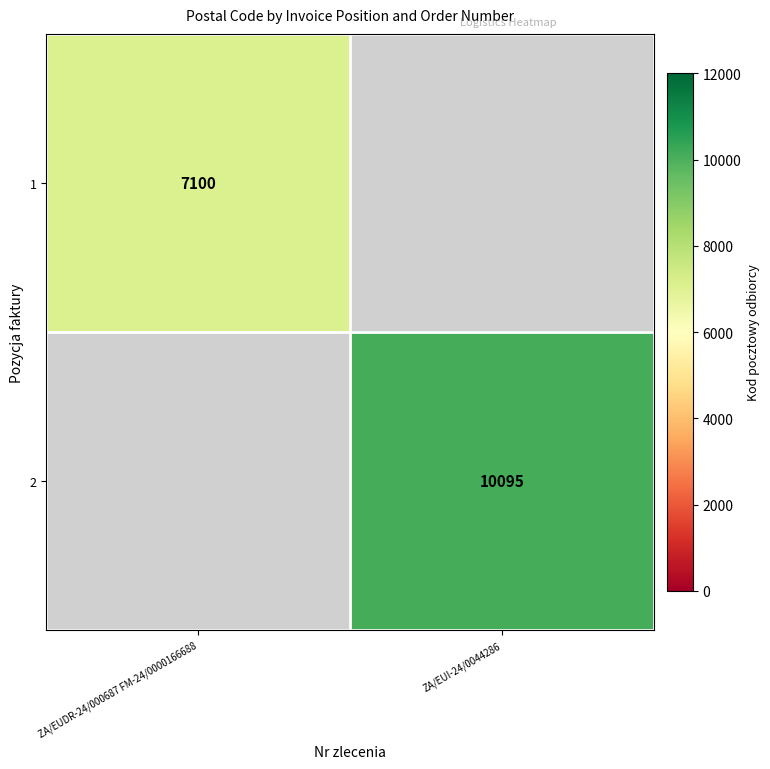

Is it true that 2 equals 10095 at ZA/EUI-24/0044286?

True